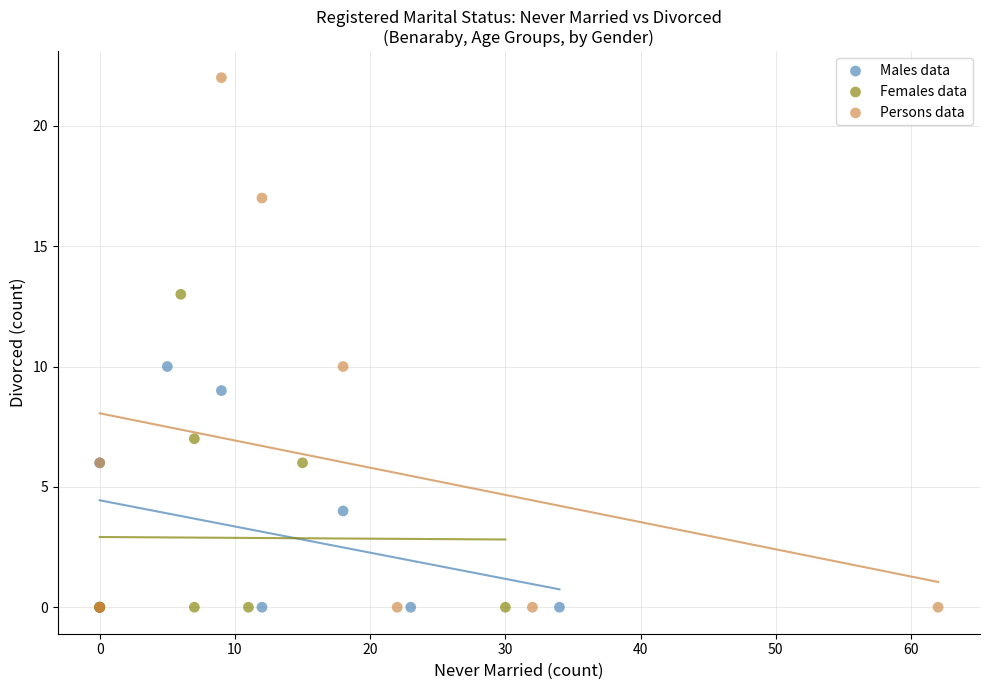

Which series contains the highest Y value?

Persons data